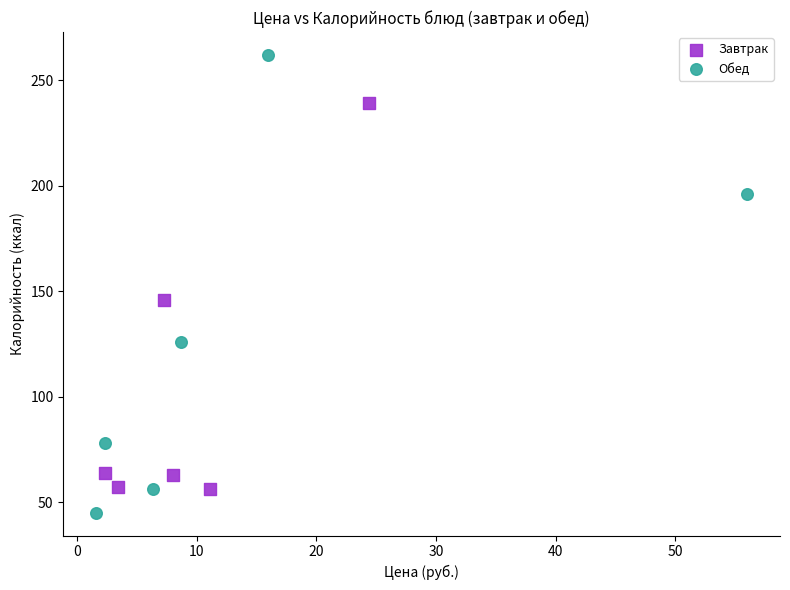

Which series reaches the minimum Y coordinate?

Обед